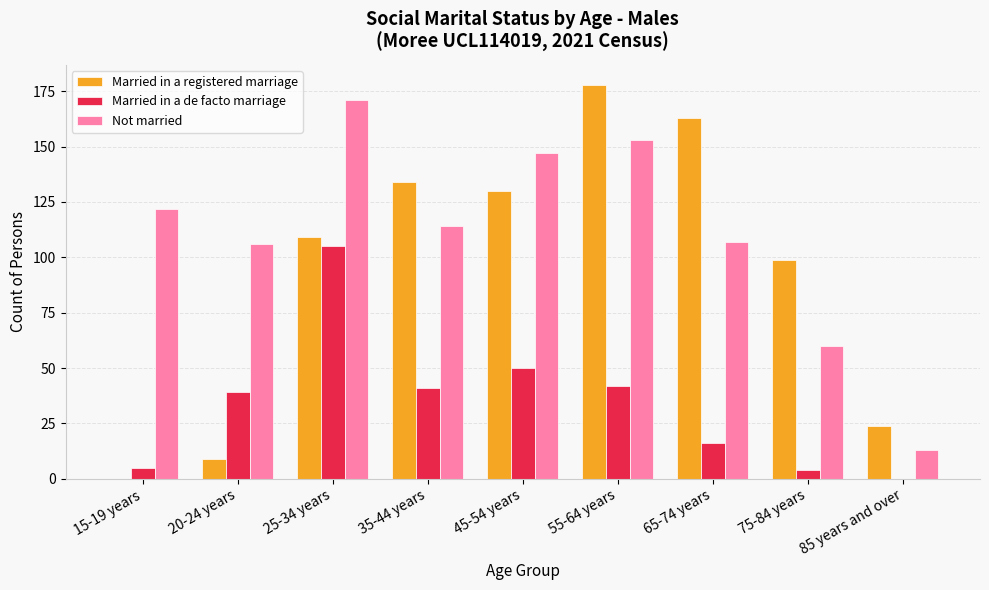

True or false: Married in a registered marriage has a value of 16 at 85 years and over.

False